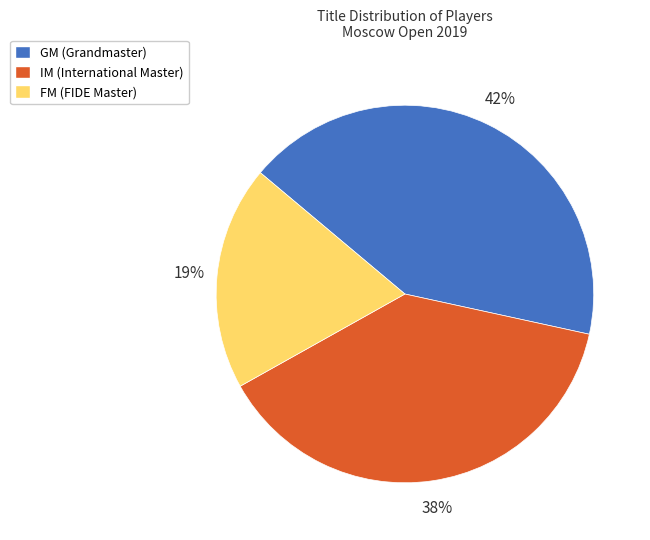

To the nearest percent, what is the average slice percentage?

33%